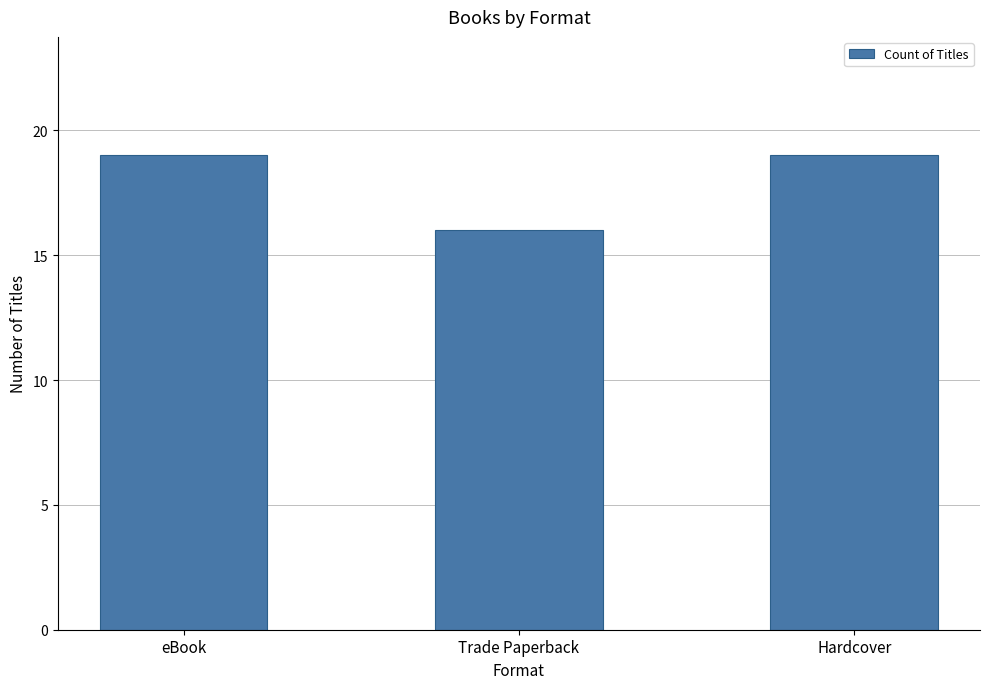

What is the difference between the maximum and minimum values?

3